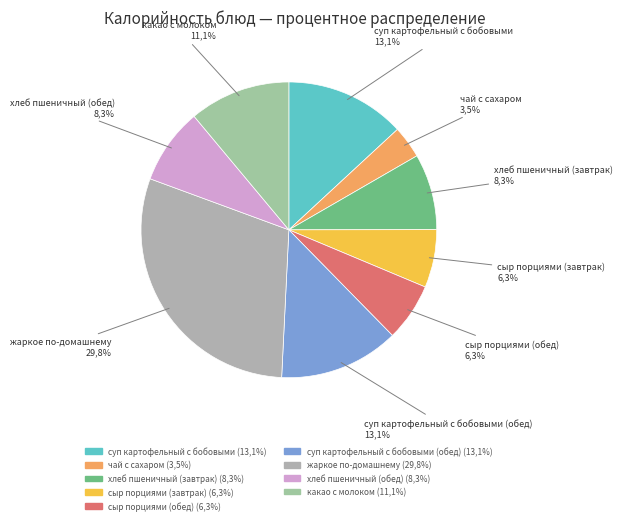

Which has a higher value, какао с молоком or суп картофельный с бобовыми?

суп картофельный с бобовыми